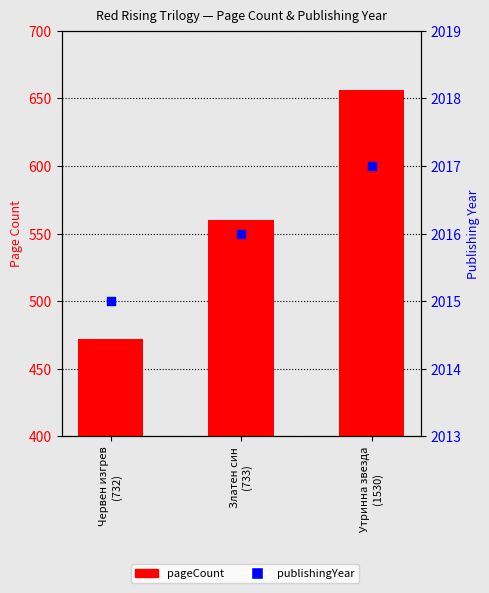

At which category is the sum across all series the highest?

Утринна звезда
(1530)